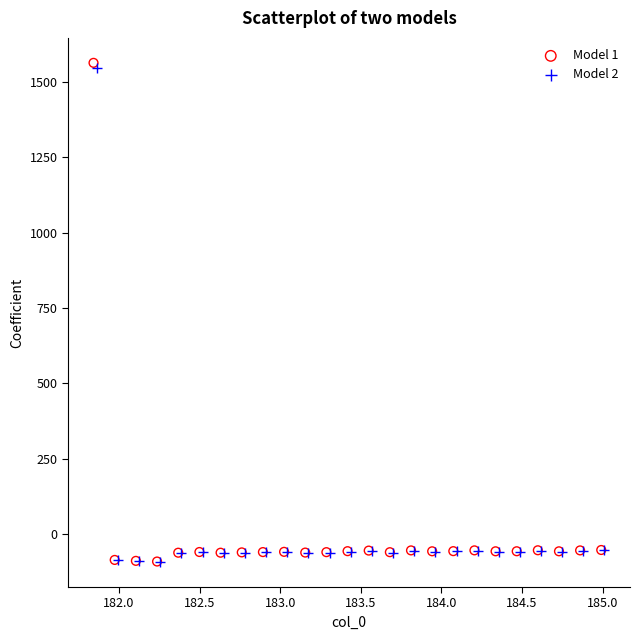

Which series has the widest spread of Y values?

Model 1